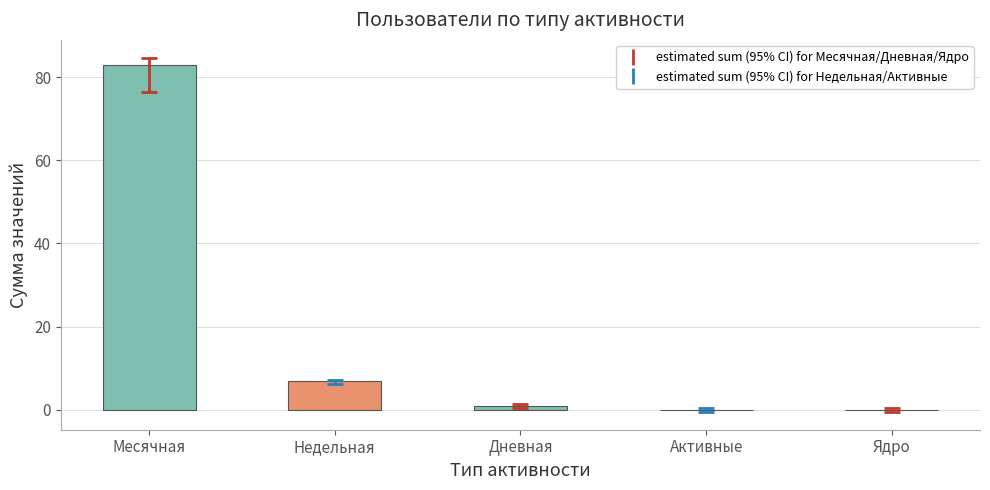

Reading right to left, transcribe all the data shown in this chart.

0	0	1	7	83